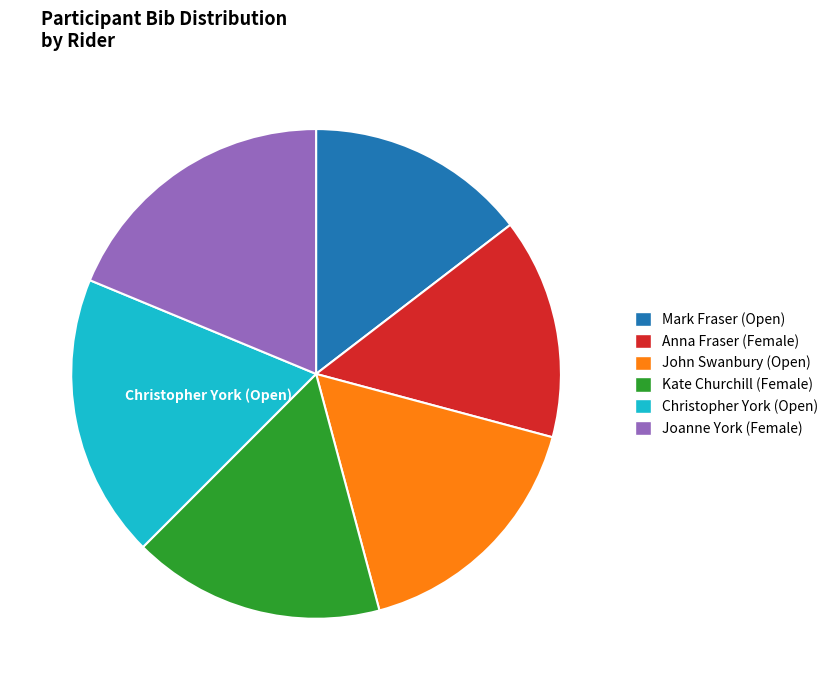

What is the ratio of the value at Christopher York (Open) to the value at John Swanbury (Open)?

1.1